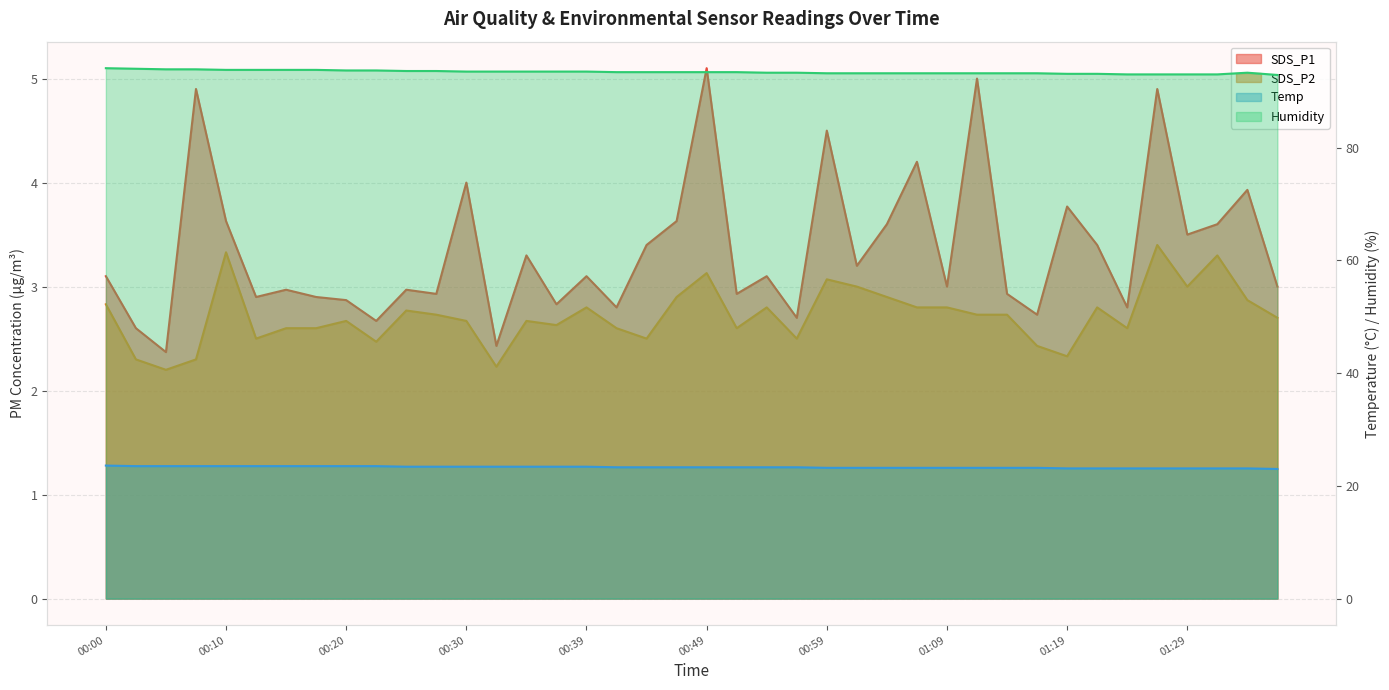

What is the difference between the maximum and minimum values in the Humidity series?

1.2